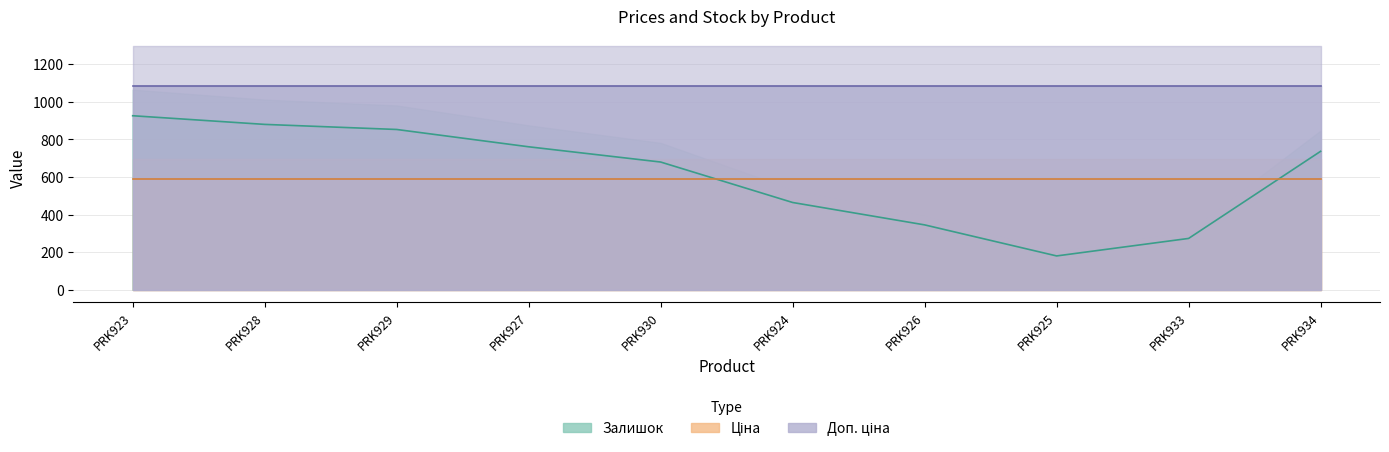

The Ціна series shows 589.9 at Ламінат AGT Yoga PRK934. True or false?

True